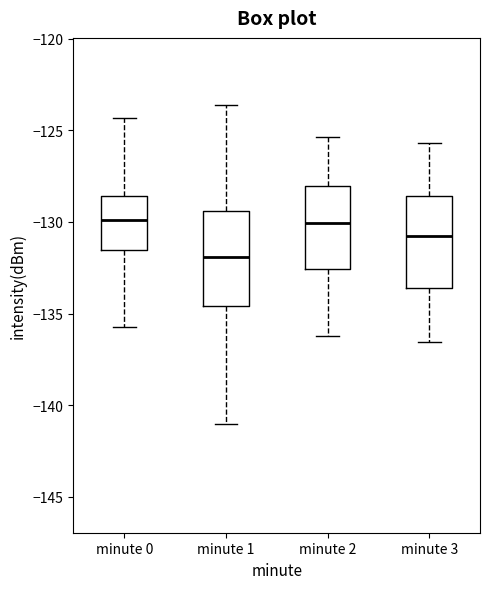

Reading left to right, read every box against the y-axis: the position of its median line, the range the box covers, and the ends of its whiskers. The values are not printed on the chart, so give them approximately, as read against the axis.

minute 0: median -130.0, box -131.5 to -128.5, whiskers -135.5 to -124.5
minute 1: median -132.0, box -134.5 to -129.5, whiskers -141.0 to -123.5
minute 2: median -130.0, box -132.5 to -128.0, whiskers -136.0 to -125.5
minute 3: median -131.0, box -133.5 to -128.5, whiskers -136.5 to -125.5